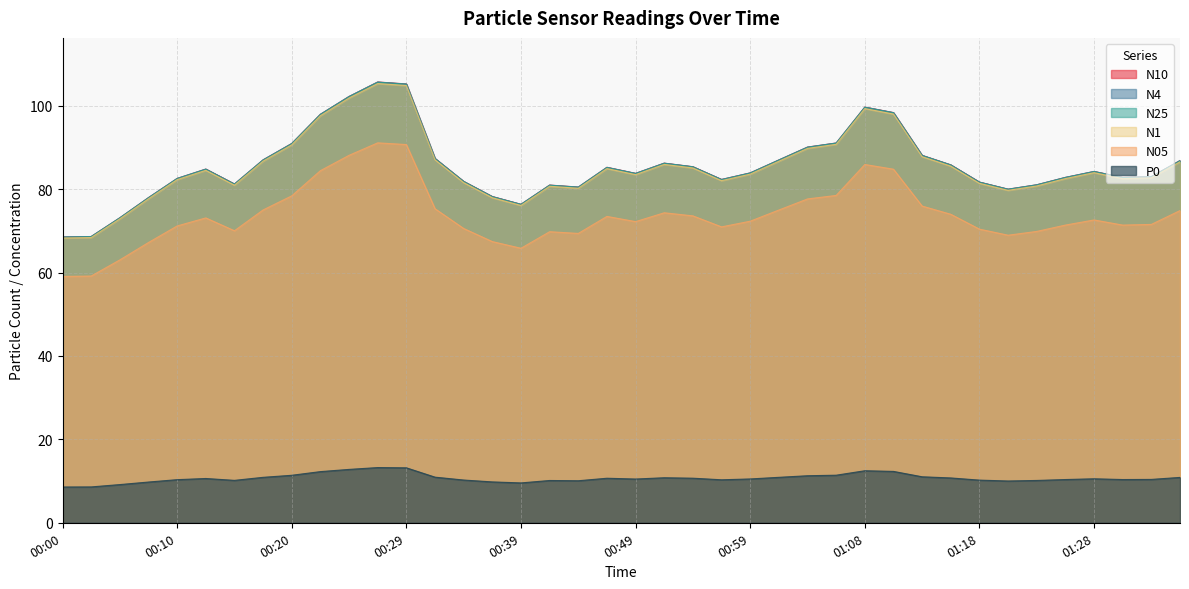

Reading left to right, what are all the values shown in this chart?

N4: 68.5	68.6	73.1	78.0	82.6	84.8	81.2	87.0	90.9	98.0	102.2	105.7	105.2	87.4	81.9	78.2	76.4	81.0	80.5	85.2	83.8	86.2	85.4	82.3	83.9	87.0	90.1	91.1	99.7	98.3	88.1	85.8	81.7	80.0	81.0	82.8	84.2	82.8	83.0	86.8
N1: 68.3	68.4	72.9	77.7	82.3	84.5	81.0	86.7	90.6	97.6	101.9	105.3	104.9	87.1	81.6	78.0	76.1	80.7	80.2	84.9	83.5	85.9	85.1	82.0	83.6	86.7	89.8	90.8	99.3	98.0	87.8	85.5	81.4	79.7	80.8	82.5	84.0	82.5	82.7	86.6
N10: 68.5	68.7	73.1	78.0	82.6	84.8	81.2	87.0	91.0	98.0	102.2	105.7	105.2	87.4	81.9	78.2	76.4	81.0	80.5	85.2	83.8	86.2	85.4	82.3	83.9	87.0	90.1	91.1	99.7	98.4	88.1	85.8	81.7	80.0	81.1	82.8	84.3	82.8	83.0	86.9
N25: 68.5	68.6	73.1	77.9	82.5	84.8	81.2	87.0	90.9	97.9	102.2	105.7	105.2	87.3	81.8	78.2	76.3	80.9	80.5	85.2	83.8	86.2	85.3	82.3	83.9	87.0	90.0	91.0	99.6	98.3	88.1	85.8	81.7	80.0	81.0	82.8	84.2	82.8	83.0	86.8
N05: 59.1	59.2	63.0	67.2	71.2	73.1	70.0	75.0	78.4	84.4	88.1	91.1	90.7	75.3	70.6	67.4	65.8	69.8	69.4	73.5	72.2	74.3	73.6	71.0	72.3	75.0	77.7	78.5	85.9	84.8	76.0	74.0	70.4	69.0	69.9	71.4	72.6	71.4	71.5	74.9
P0: 8.6	8.6	9.2	9.8	10.3	10.6	10.2	10.9	11.4	12.3	12.8	13.2	13.2	10.9	10.2	9.8	9.6	10.1	10.1	10.7	10.5	10.8	10.7	10.3	10.5	10.9	11.3	11.4	12.5	12.3	11.0	10.8	10.2	10.0	10.2	10.4	10.6	10.4	10.4	10.9